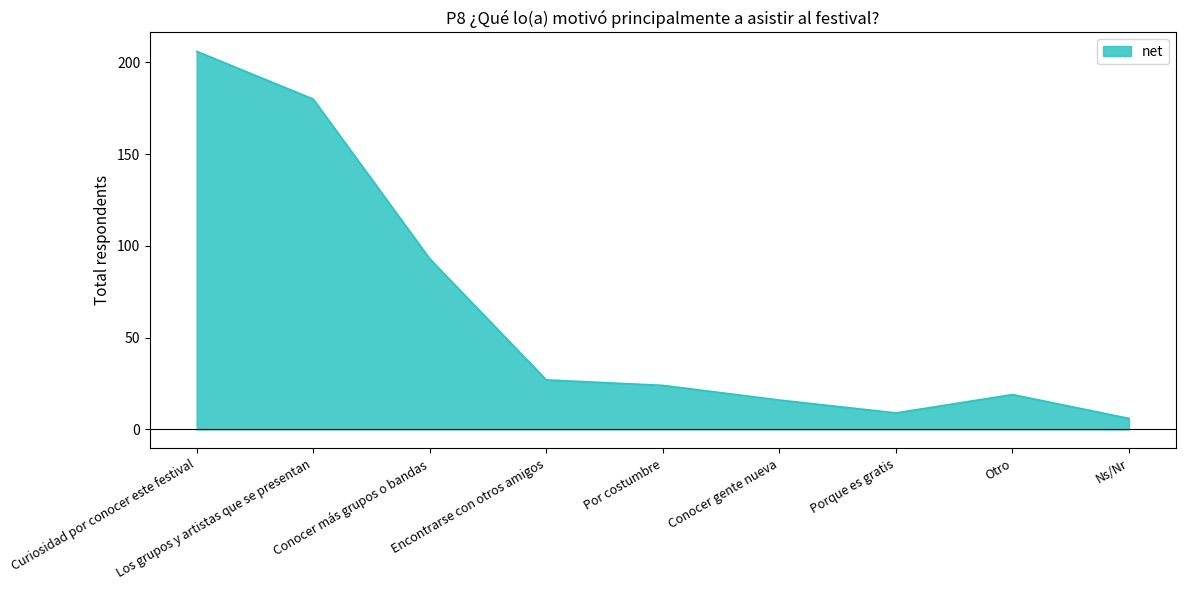

At which category does the data reach its first local peak?

Otro